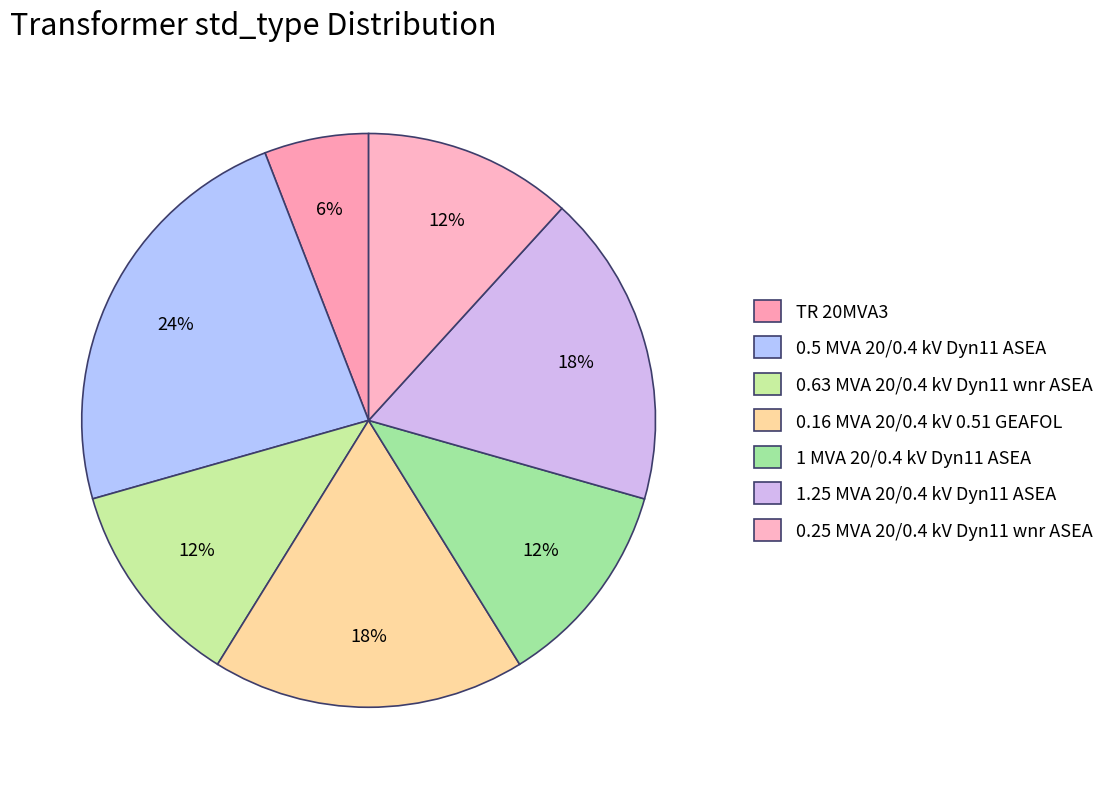

To the nearest percent, what portion does 1 MVA 20/0.4 kV Dyn11 ASEA represent?

12%